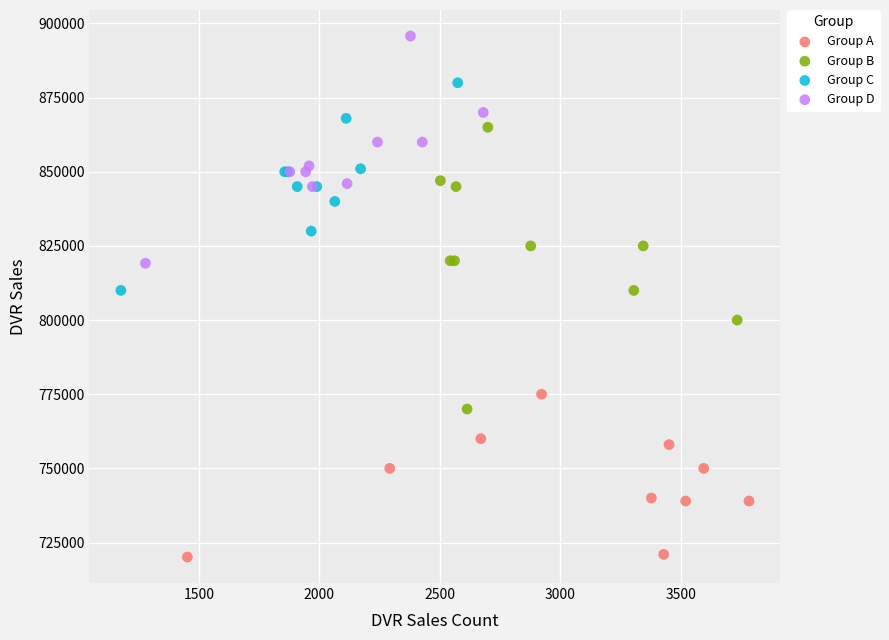

Which series has the largest Y range (max minus min)?

Group B